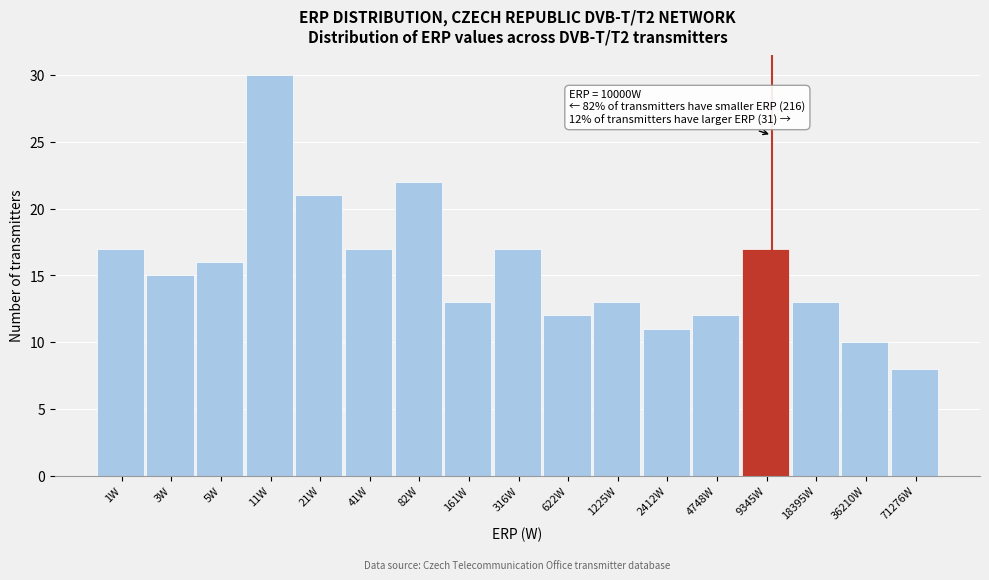

Reading left to right, what are all the values shown in this chart?

17	15	16	30	21	17	22	13	17	12	13	11	12	17	13	10	8